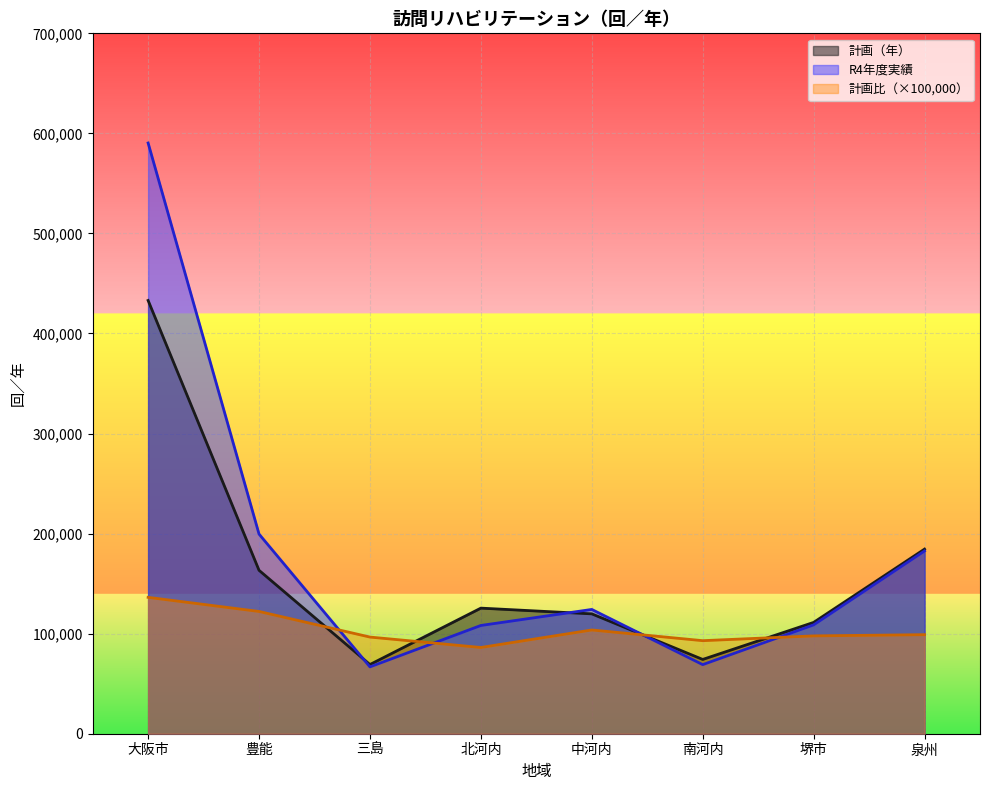

Reading left to right, list all the values displayed in this chart.

計画（年）: 大阪市=433024.0	豊能=163332.0	三島=69150.0	北河内=125524.0	中河内=119795.0	南河内=74238.0	堺市=111245.0	泉州=184506.0
R4年度実績: 大阪市=590400.0	豊能=199542.0	三島=66805.0	北河内=108196.0	中河内=124213.0	南河内=69049.0	堺市=108790.0	泉州=182661.0
計画比: 大阪市=136300.0	豊能=122200.0	三島=96600.0	北河内=86200.0	中河内=103700.0	南河内=93000.0	堺市=97800.0	泉州=99000.0